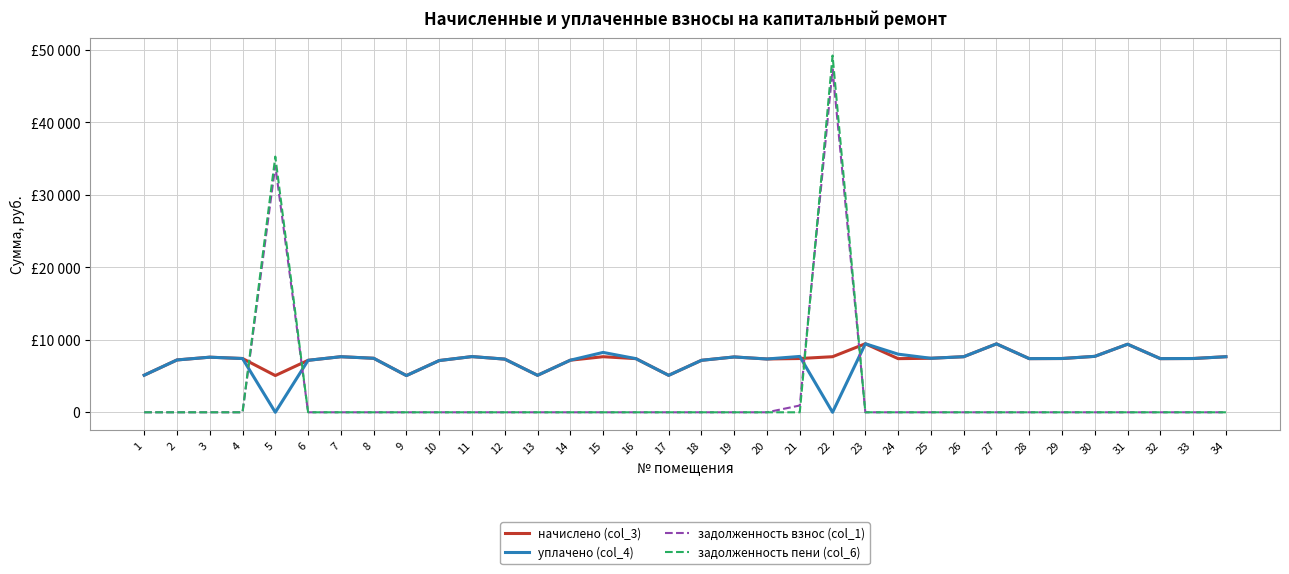

At which label does начислено (col_3) reach its peak?

23